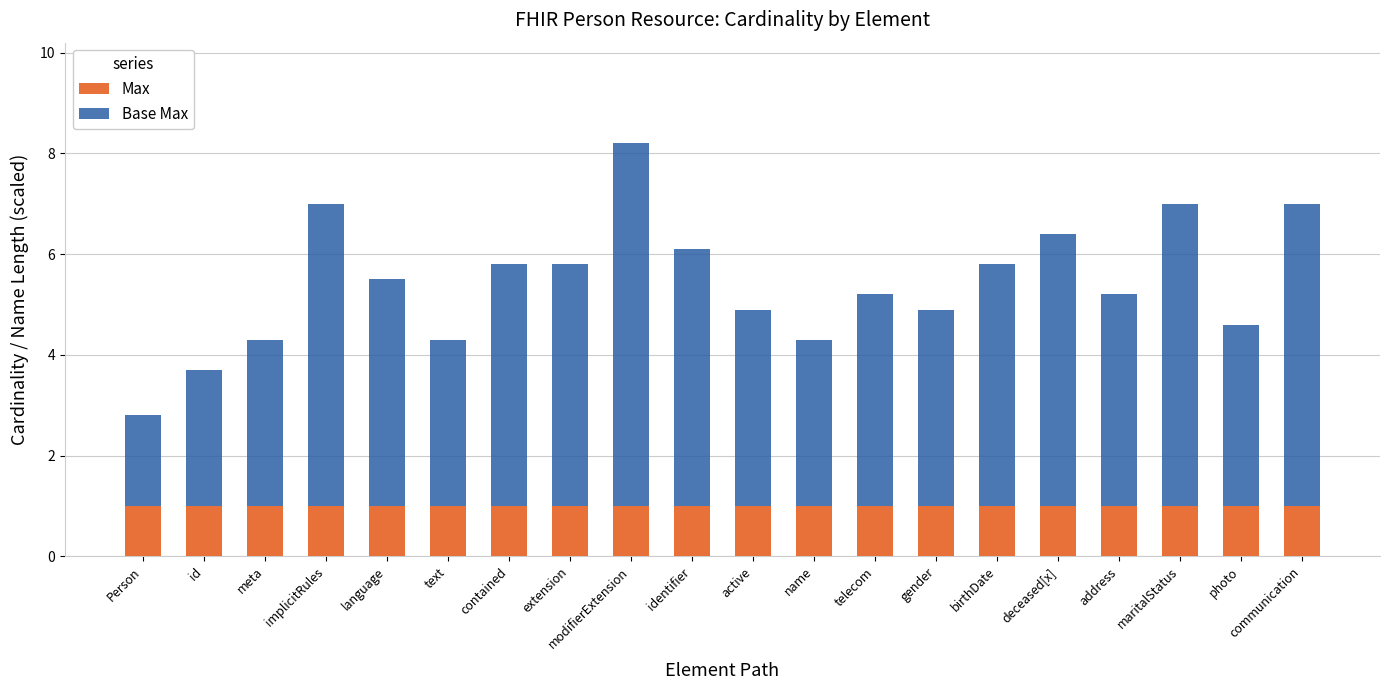

What is the total value across all series at extension?

5.8